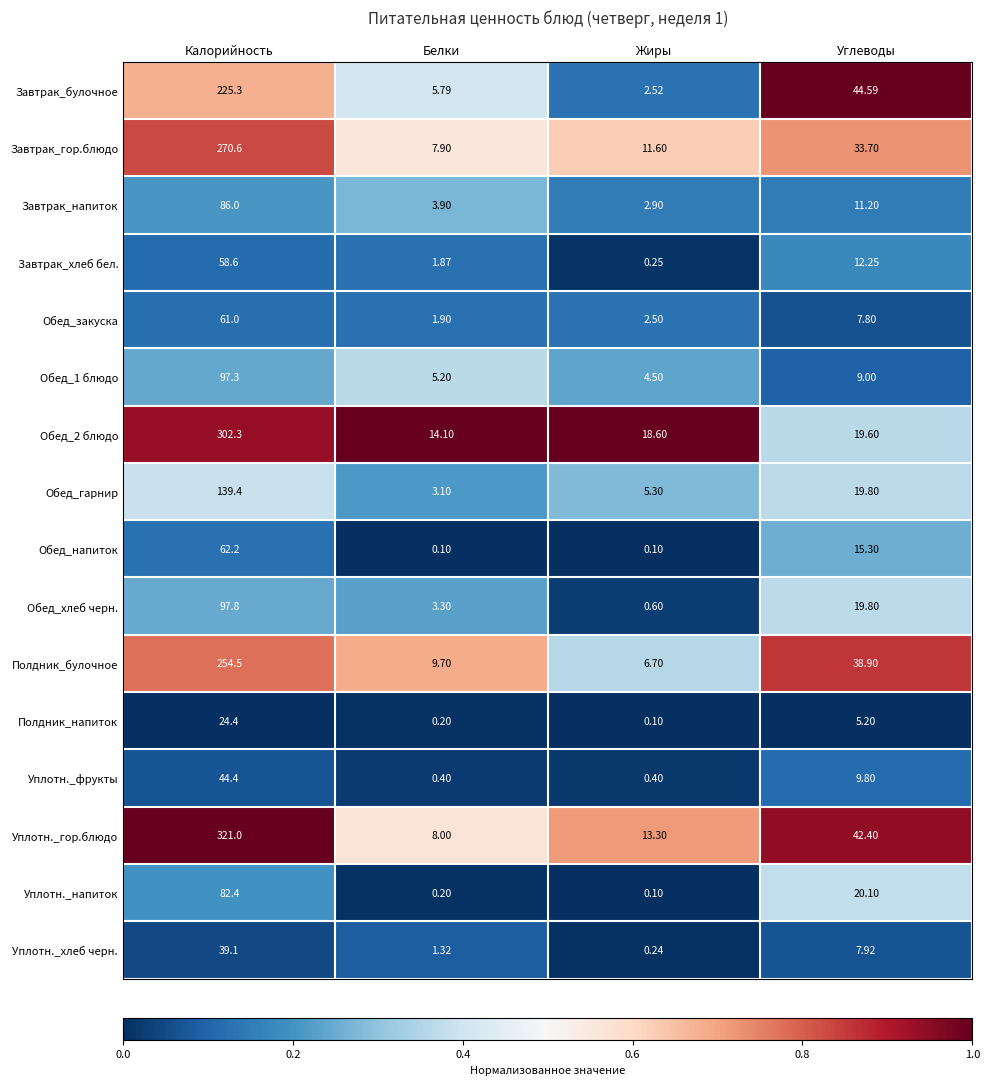

List the labels in order of Завтрак_булочное value, largest first.

Калорийность, Углеводы, Белки, Жиры